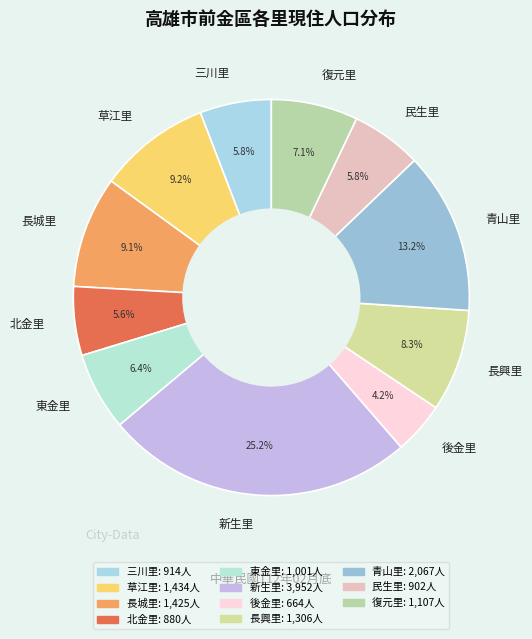

The 東金里 slice represents 13% of the pie. True or false?

False